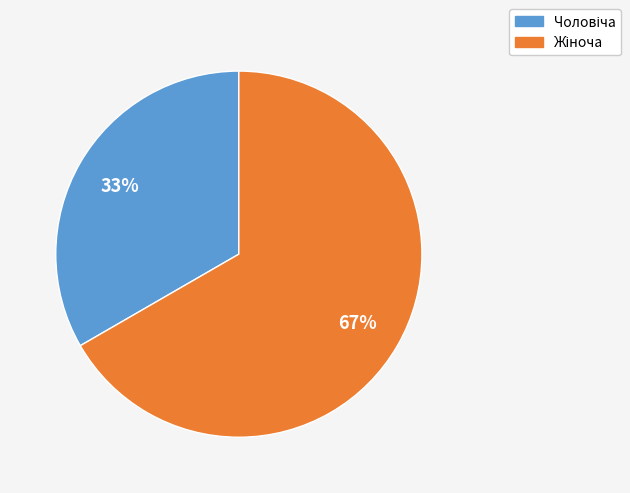

Is there any slice that represents more than half of the pie?

Yes